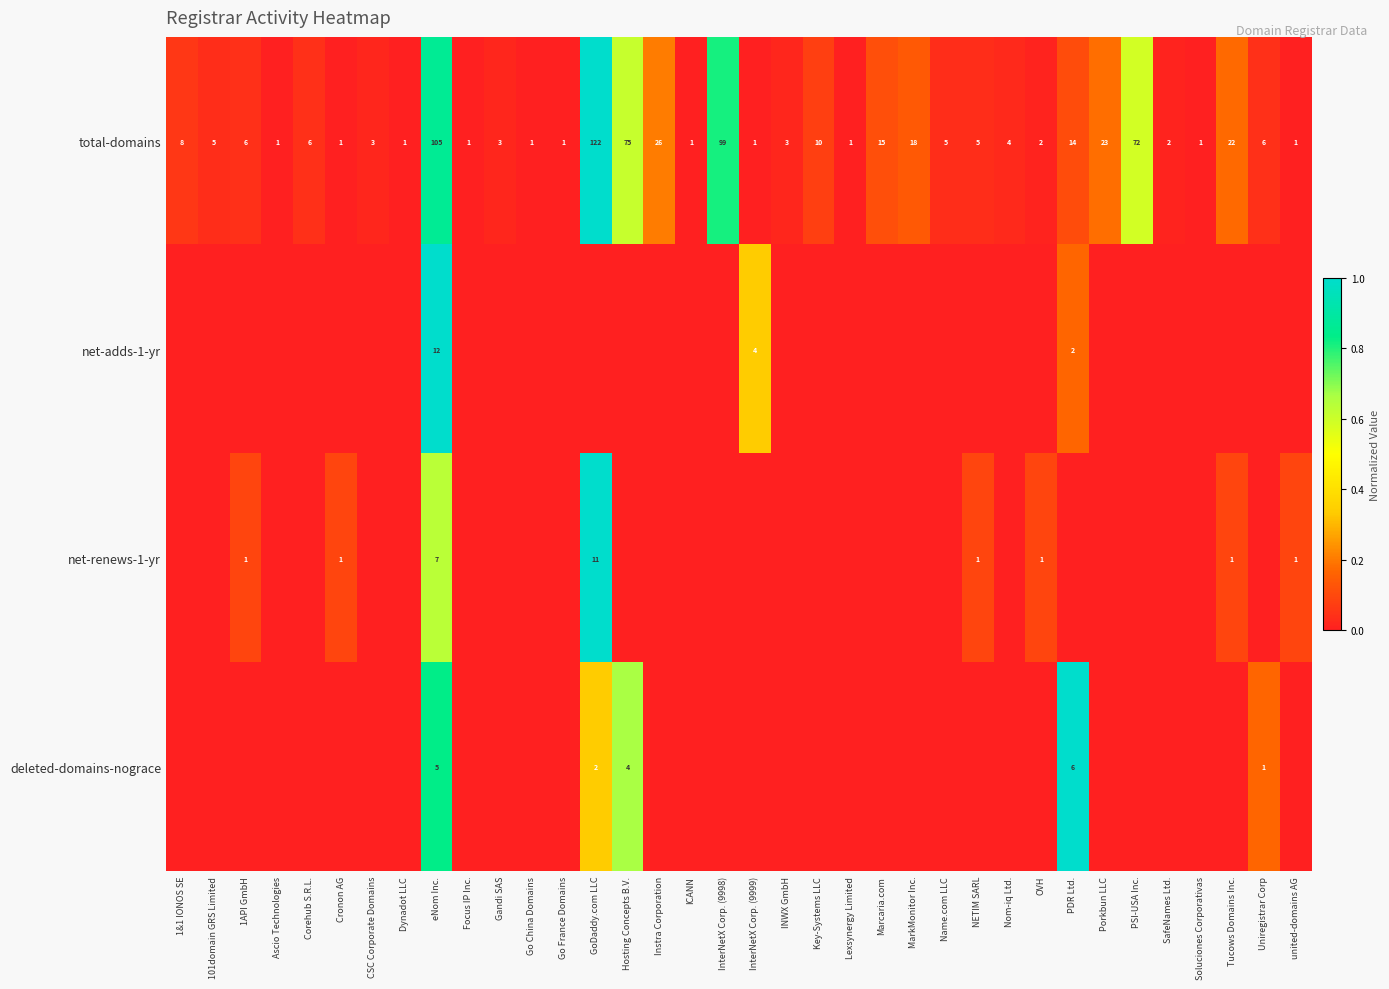

Is the value of total-domains at Instra Corporation greater than the value of deleted-domains-nograce at PDR Ltd.?

Yes